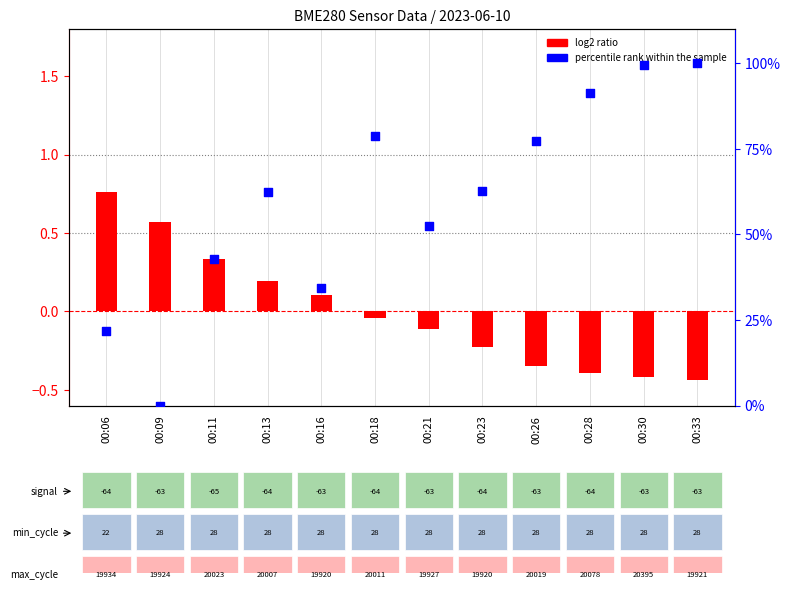

At how many categories does at least one series exceed 28?

10